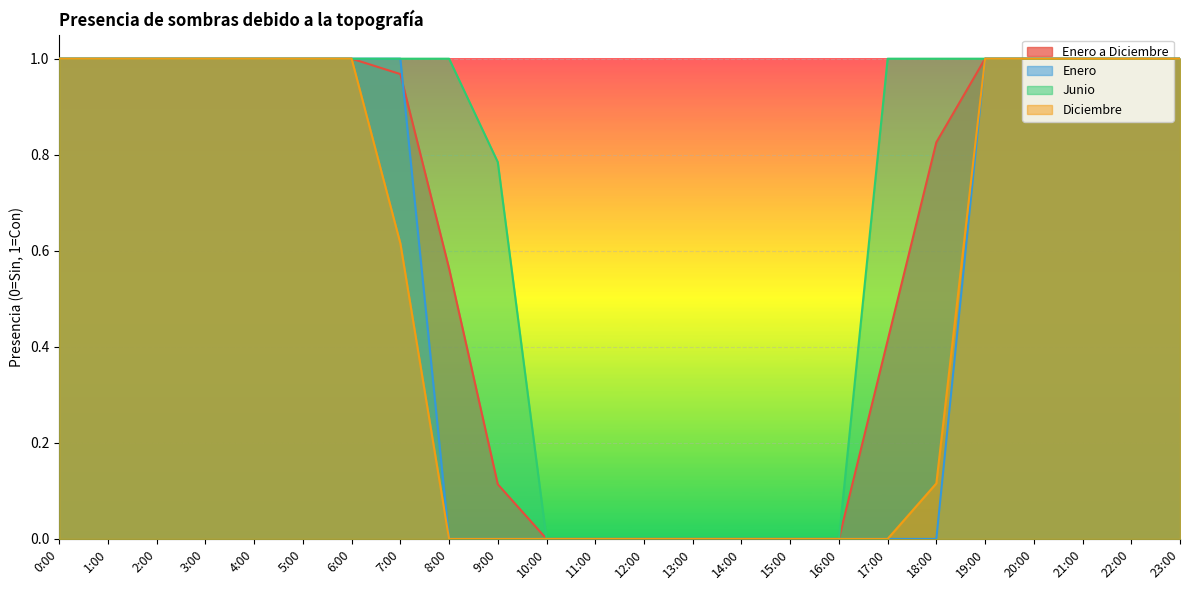

How many data points in Enero are less than 1?

11